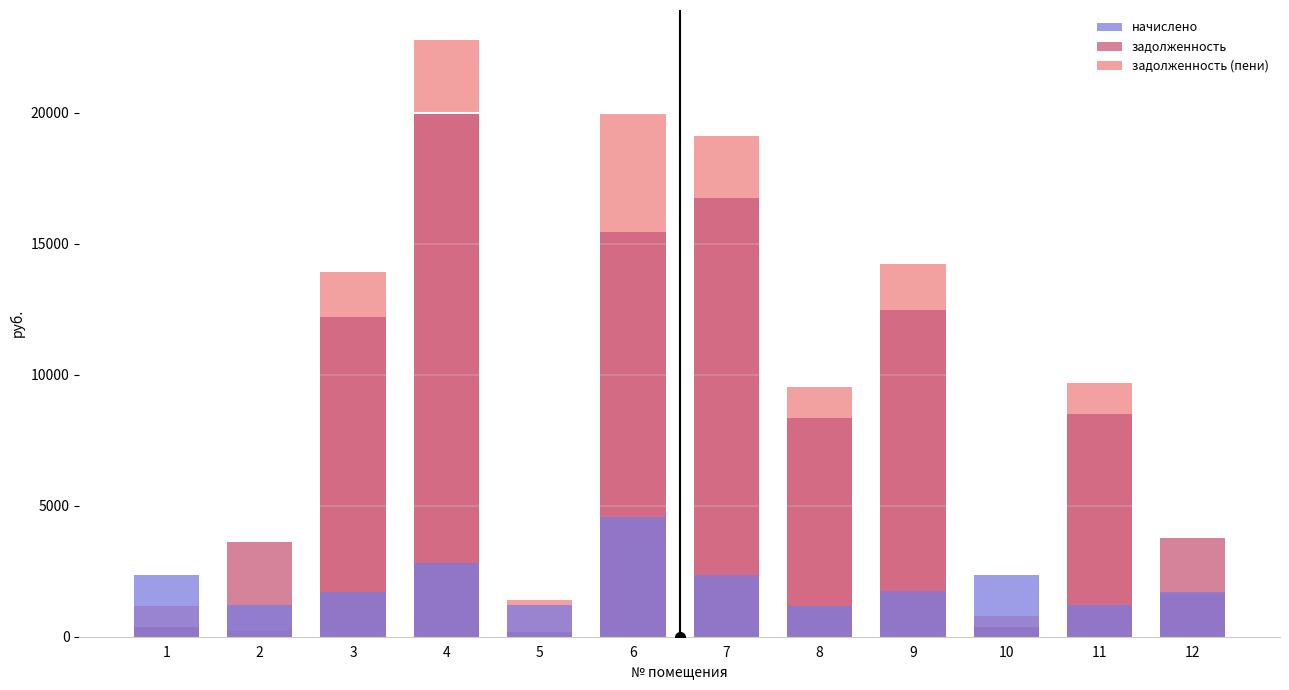

The value of начислено at 1 is 3177.6. True or false?

False